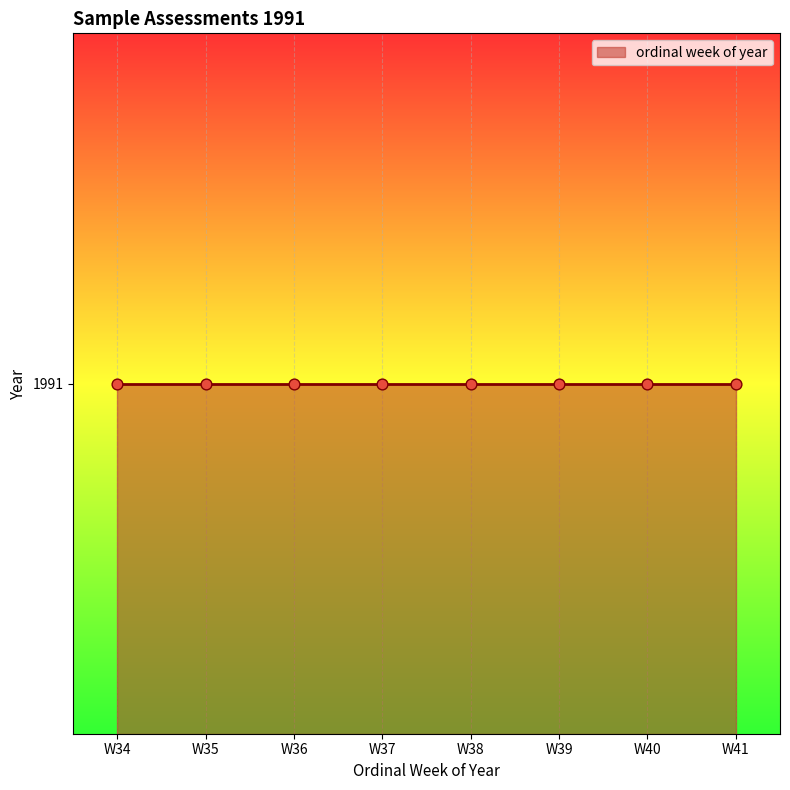

What is the change in value from W34 to W38?

+4